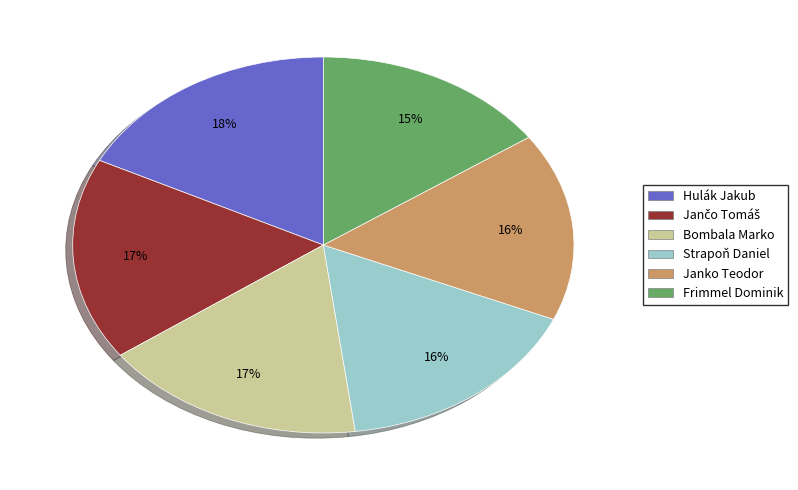

What is the ratio of the value at Frimmel Dominik to the value at Strapoň Daniel?

0.9